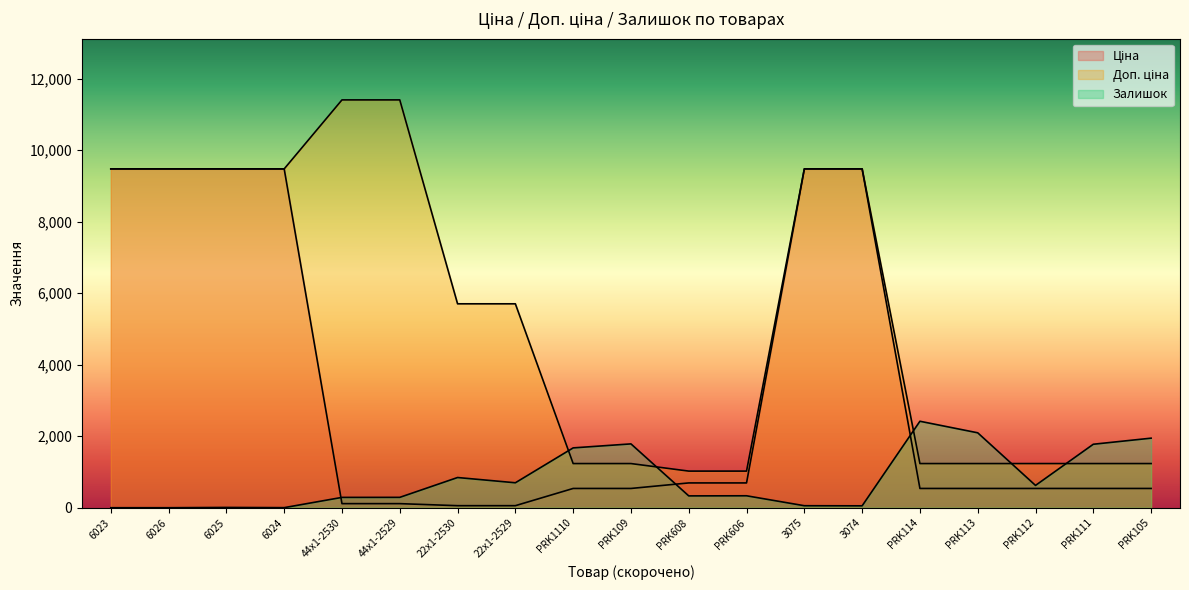

List the labels in order of Залишок value, smallest first.

6023, 6026, 6024, 6025, 3074, 3075, 44x1-2530, 44x1-2529, PRK608, PRK606, PRK112, 22x1-2529, 22x1-2530, PRK1110, PRK111, PRK109, PRK105, PRK113, PRK114